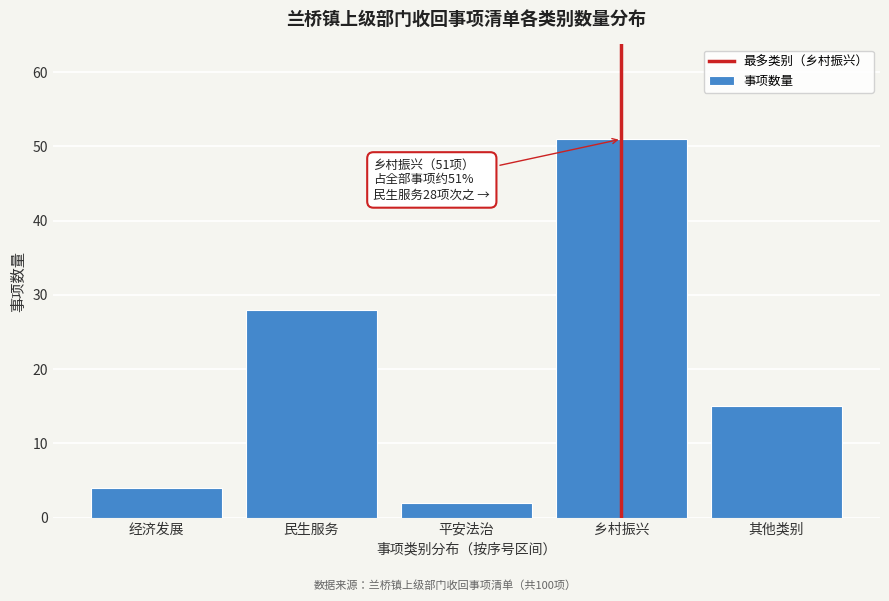

Reading left to right, transcribe all the data shown in this chart.

4	28	2	51	15